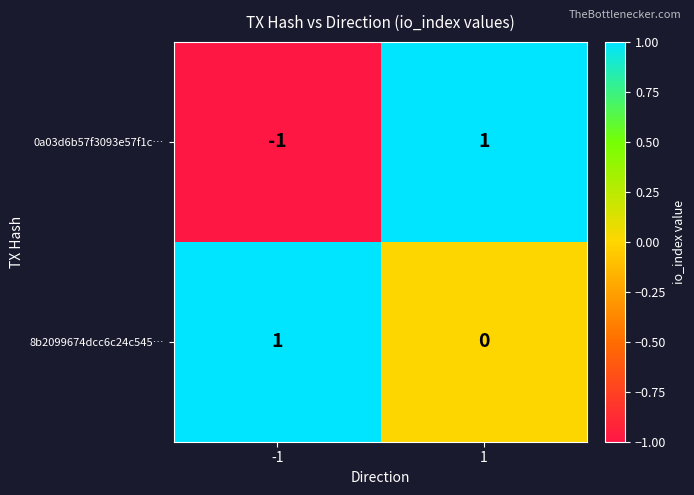

Which series has the largest range (max minus min)?

0a03d6b57f3093e57f1c…